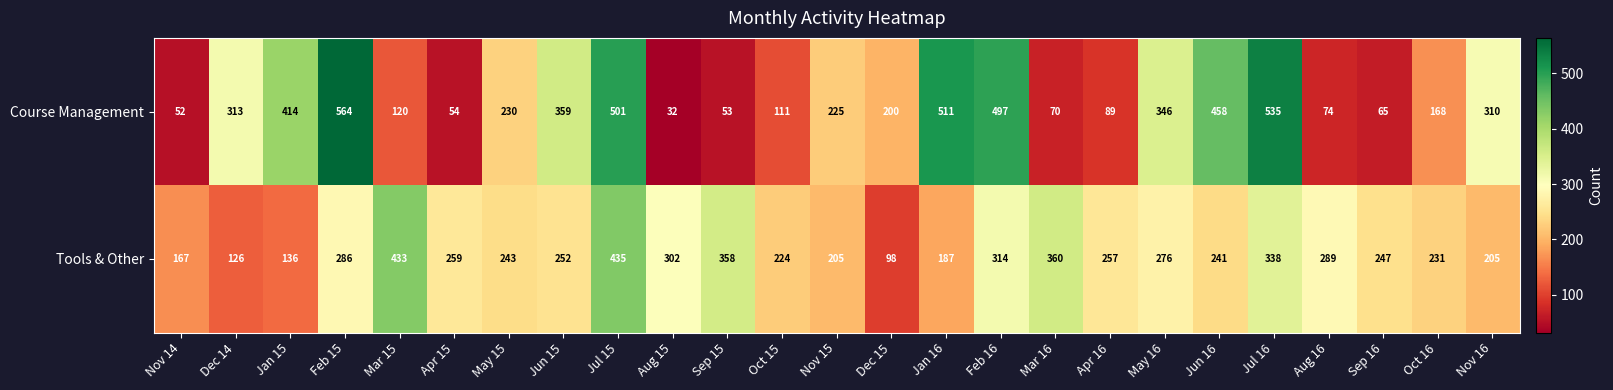

What is the sum of all Course Management values?

6351